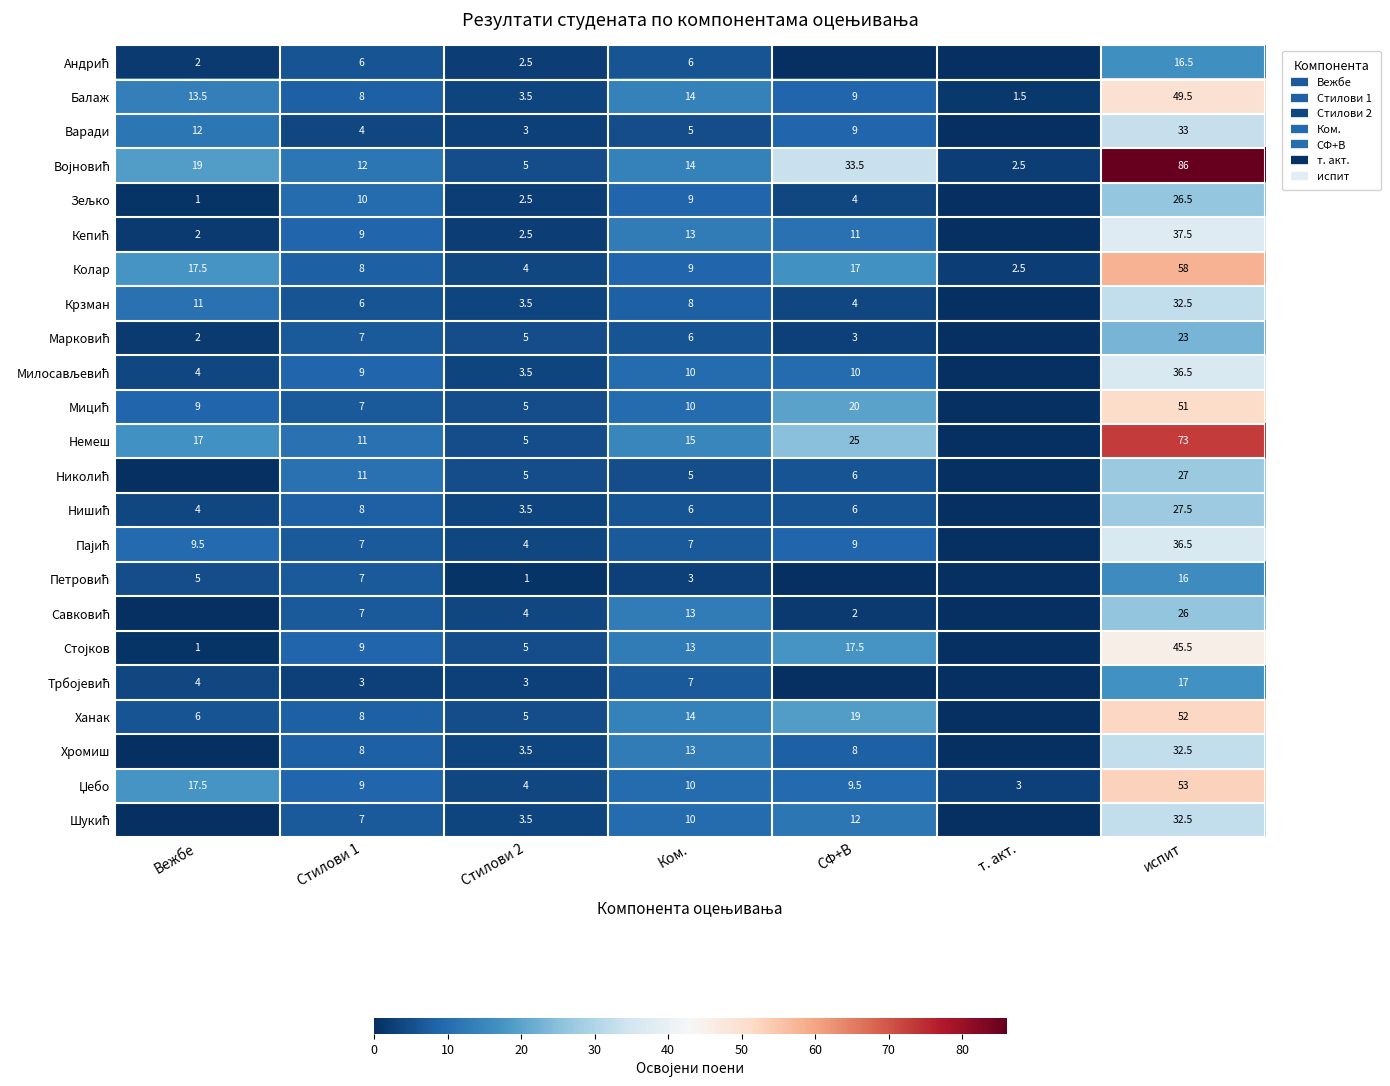

The Мицић series shows 16.3 at Ком.. True or false?

False